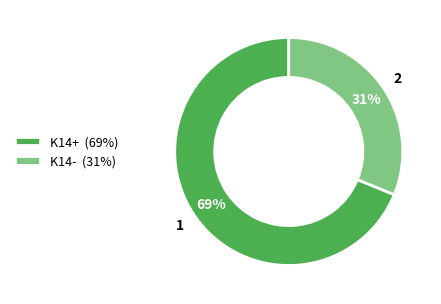

Between K14- and K14+, which is larger?

K14+